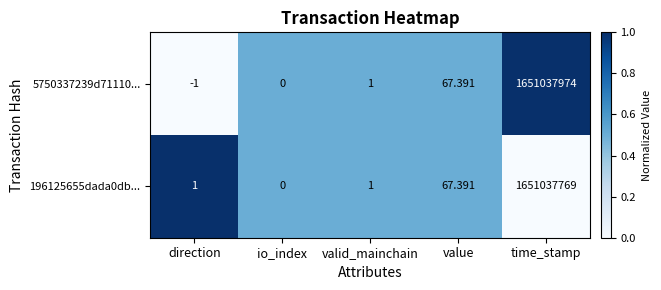

Which category has the lowest value in the 196125655dada0db... series?

io_index